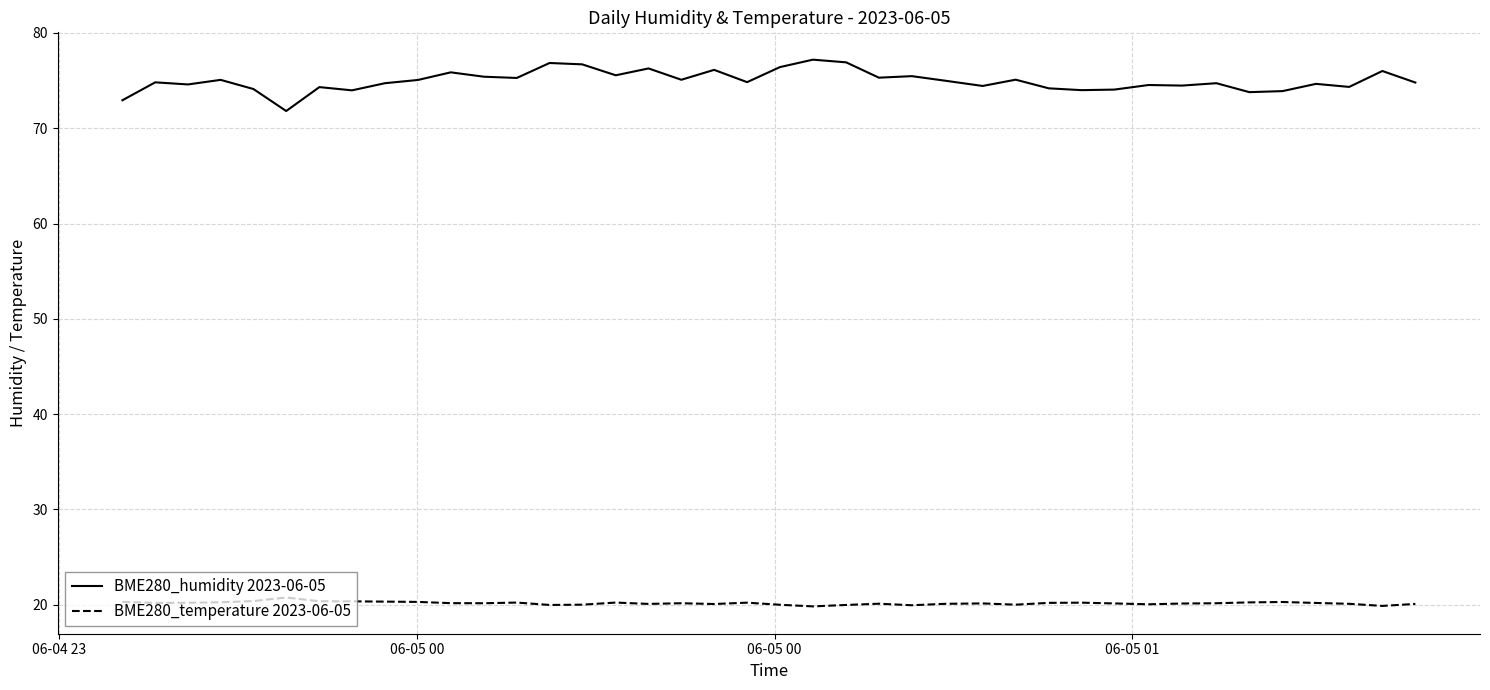

True or false: BME280_humidity 2023-06-05 and BME280_temperature 2023-06-05 cross at least once.

False